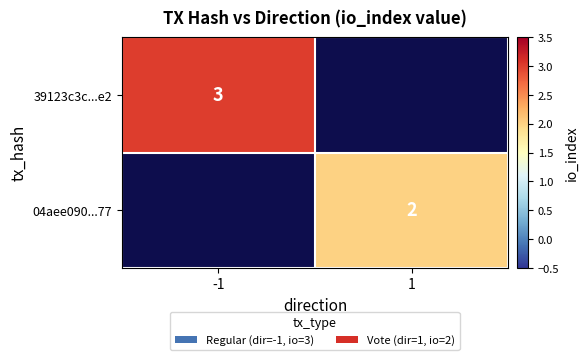

Count the number of categories in the chart.

2